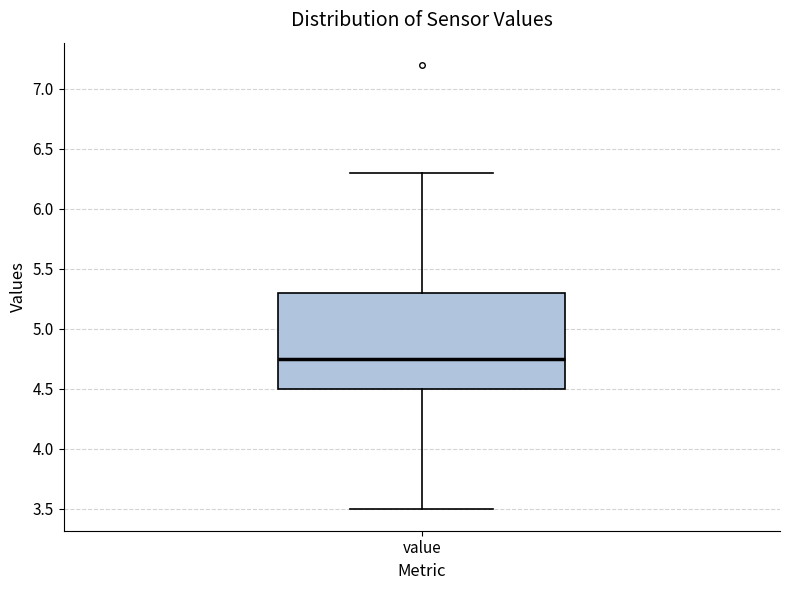

Where is the lower edge of the box for value on the y-axis? The values are not printed on the chart, so give them approximately, as read against the axis.

4.50